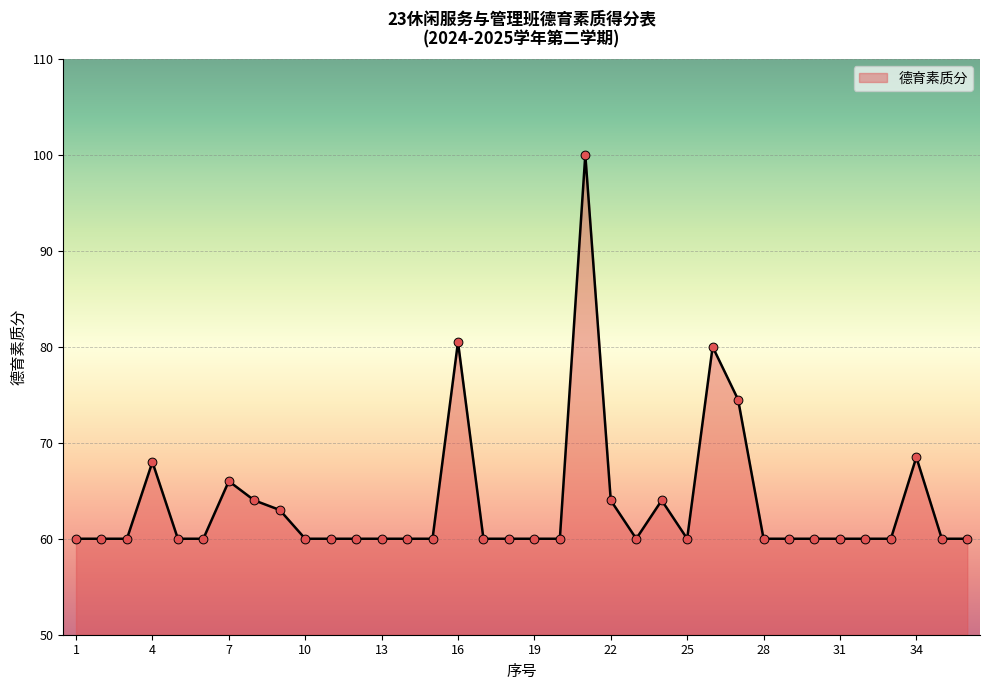

What is the difference between the maximum and minimum values?

40.0